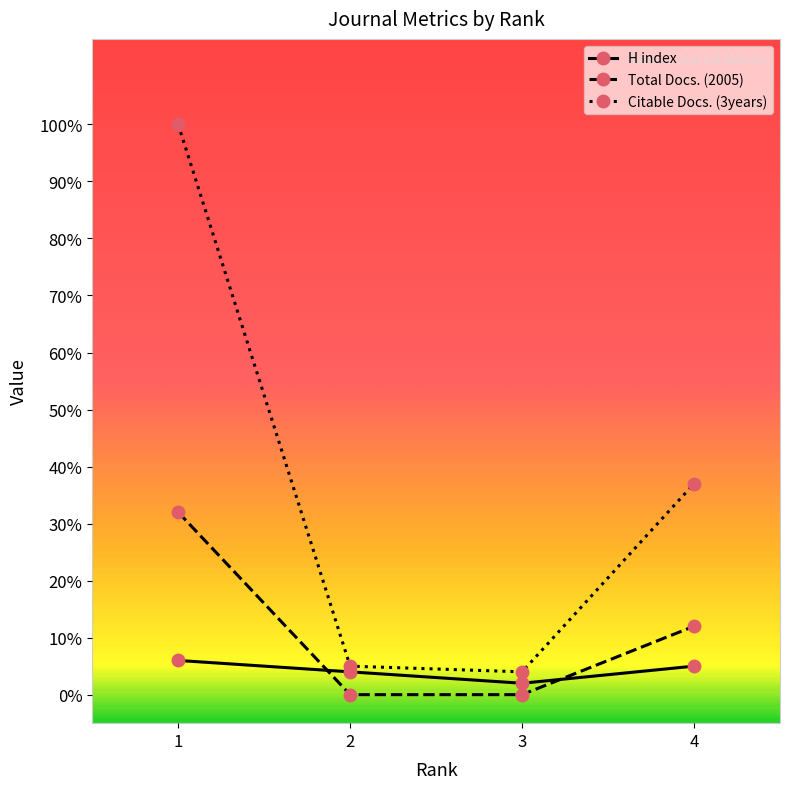

Is it true that Total Docs. (2005) equals 42 at 1?

False